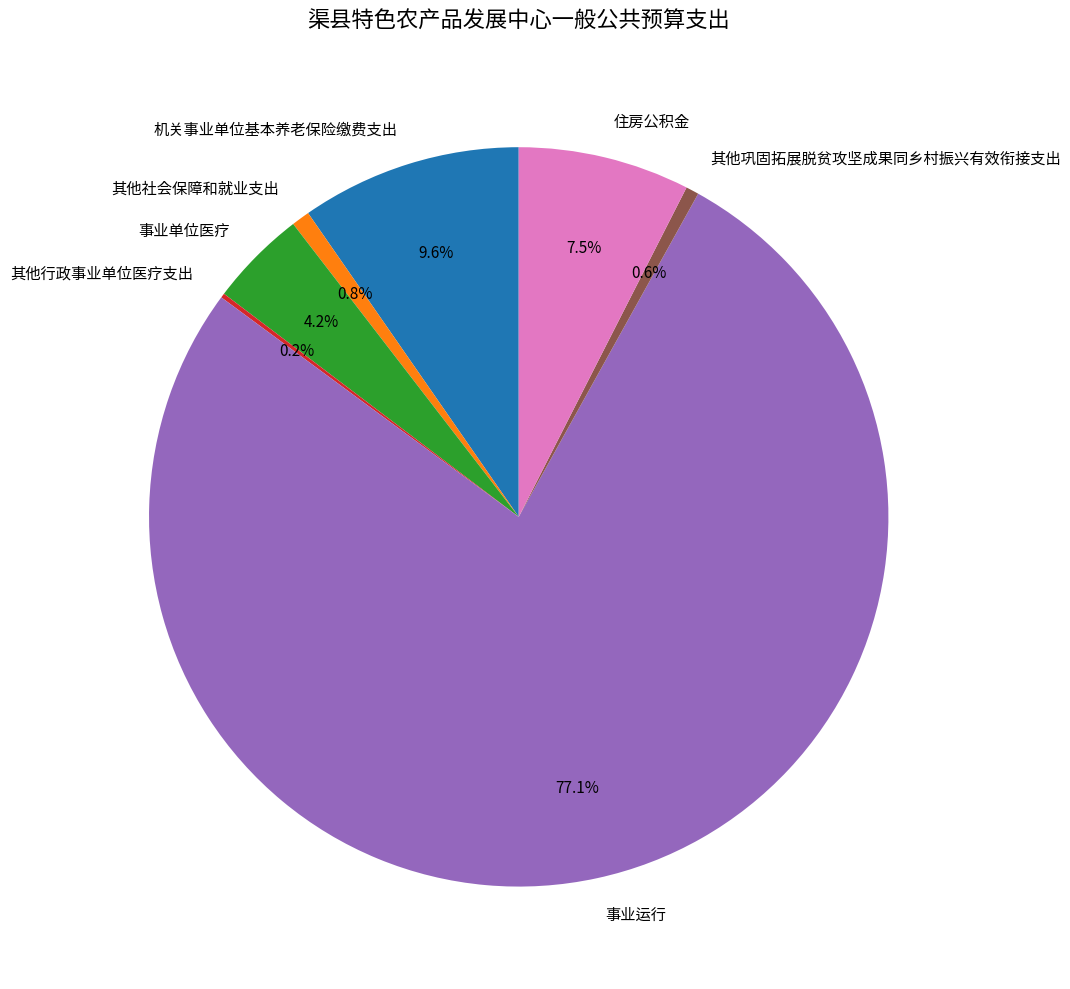

Which has a higher value, 事业单位医疗 or 住房公积金?

住房公积金